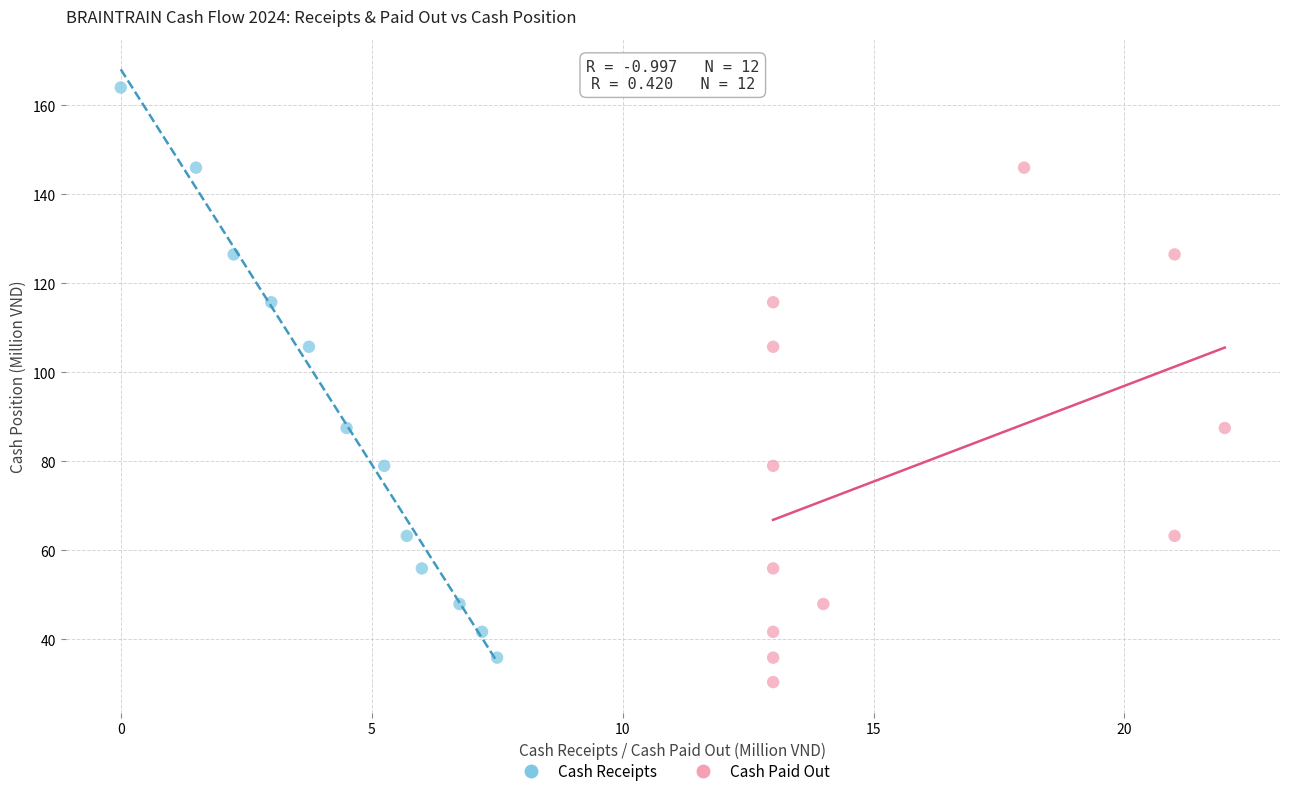

Which series contains the highest Y value?

Cash Receipts